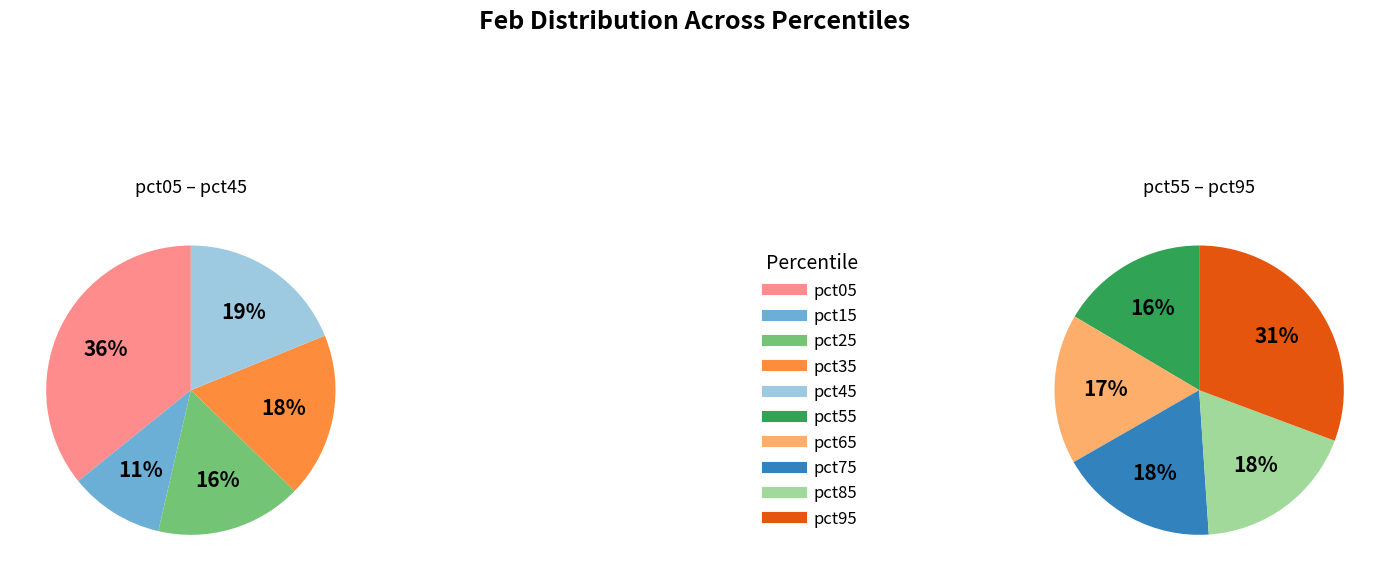

True or false: pct35 accounts for 9% of the total.

True